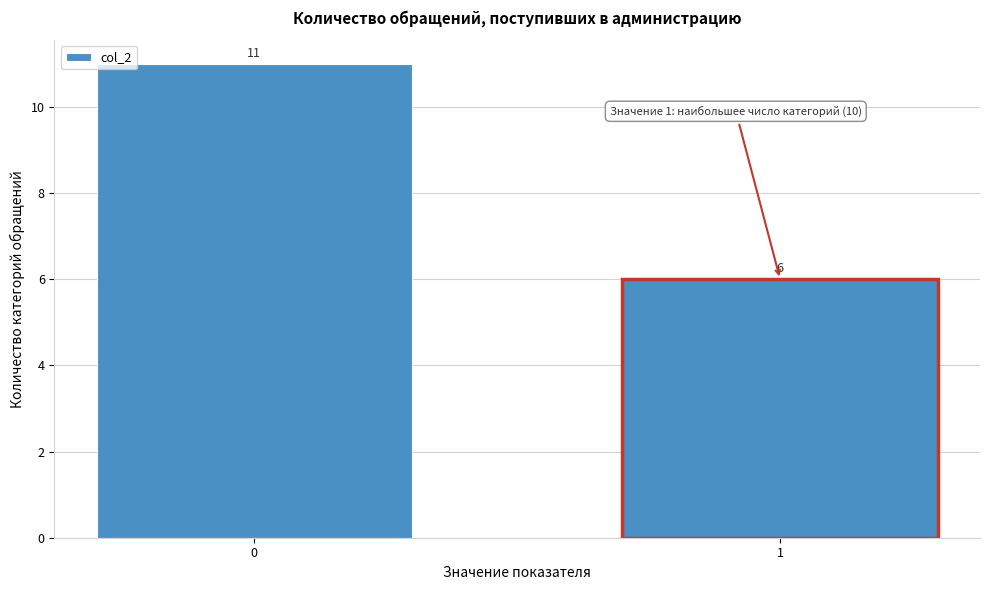

Reading left to right, extract all data points from this chart.

0=11	1=6